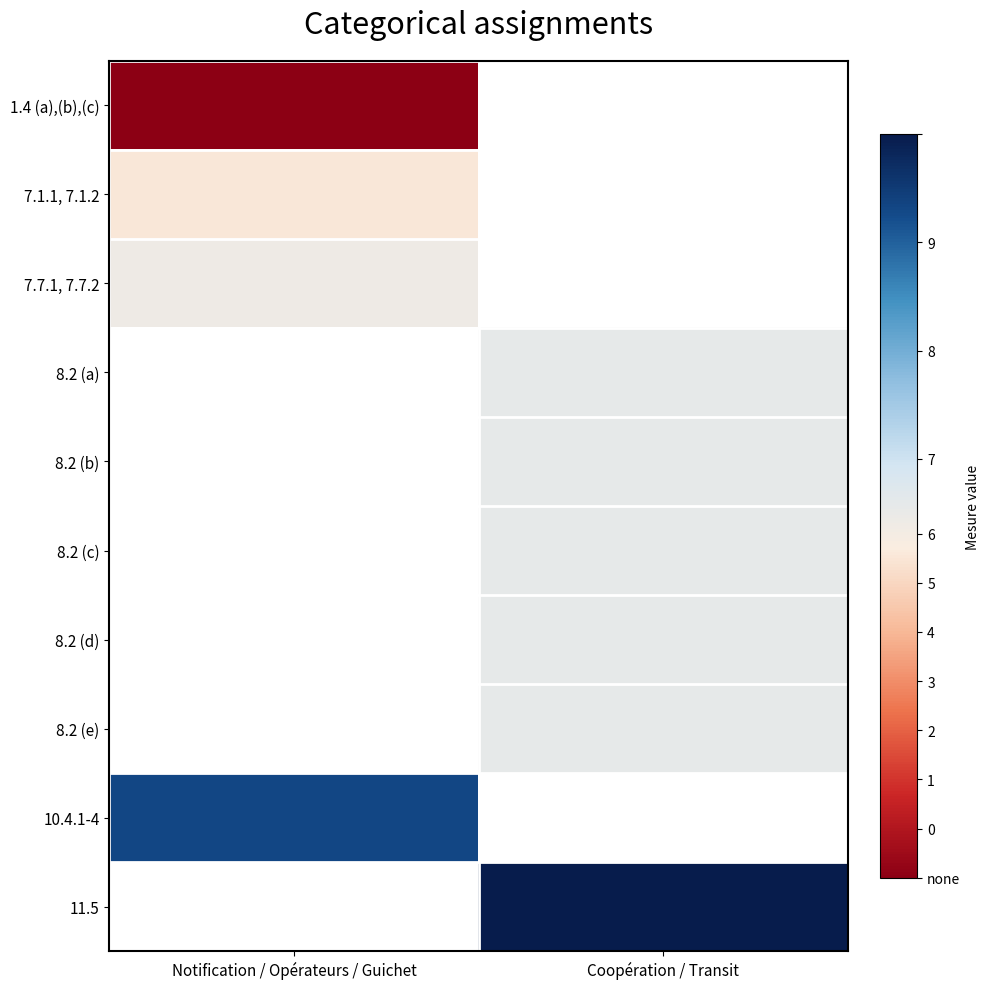

At how many categories does at least one series exceed 9?

2